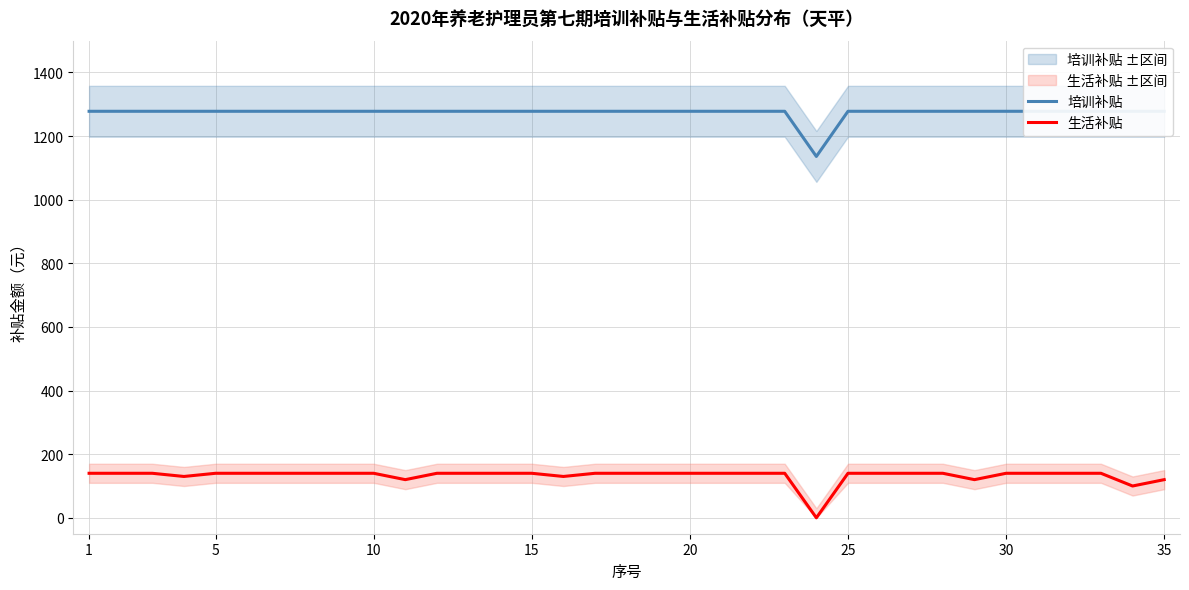

True or false: 培训补贴 and 生活补贴 intersect in this chart.

False